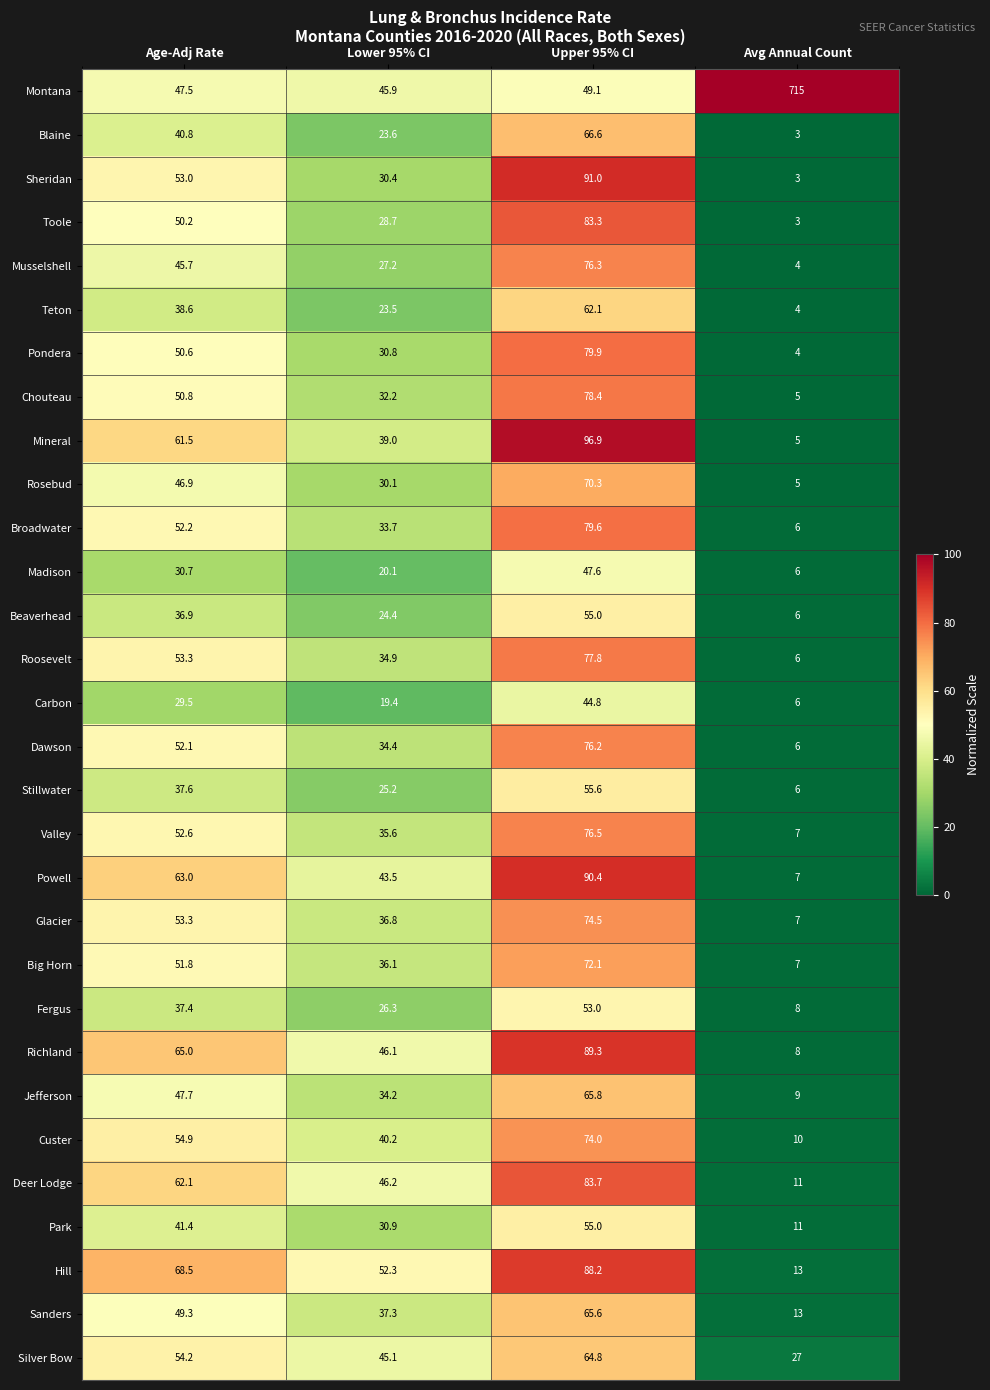

Rank the categories by Roosevelt value from highest to lowest.

Upper 95% CI, Age-Adj Rate, Lower 95% CI, Avg Annual Count